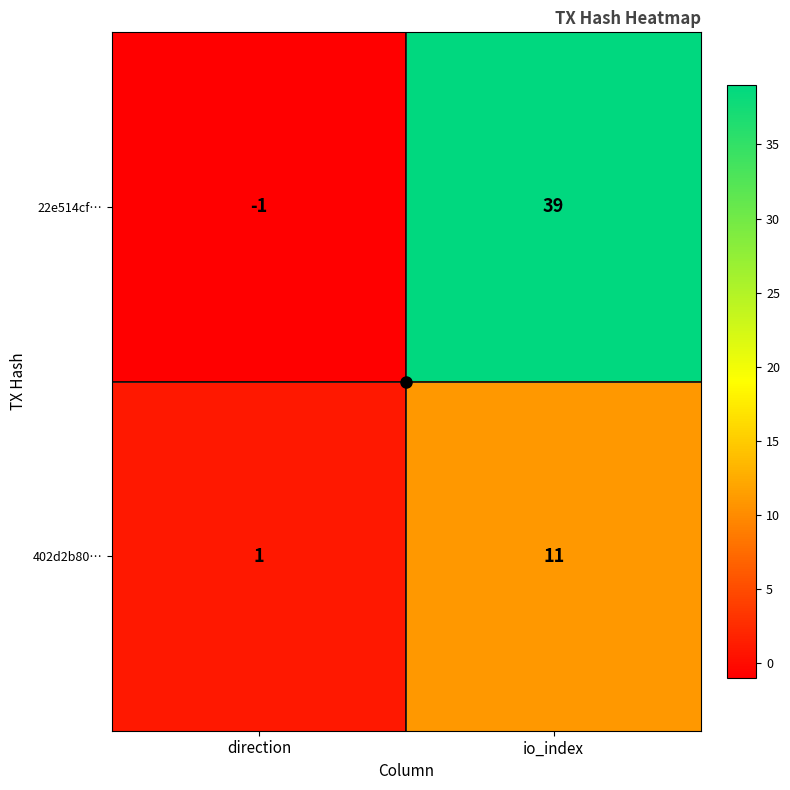

True or false: 402d2b80… has a value of 11 at io_index.

True